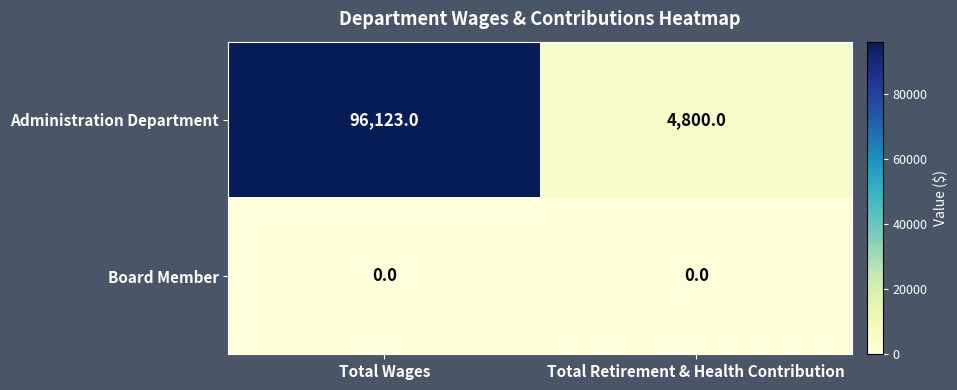

List the series in order of their peak value, lowest first.

Board Member, Administration Department